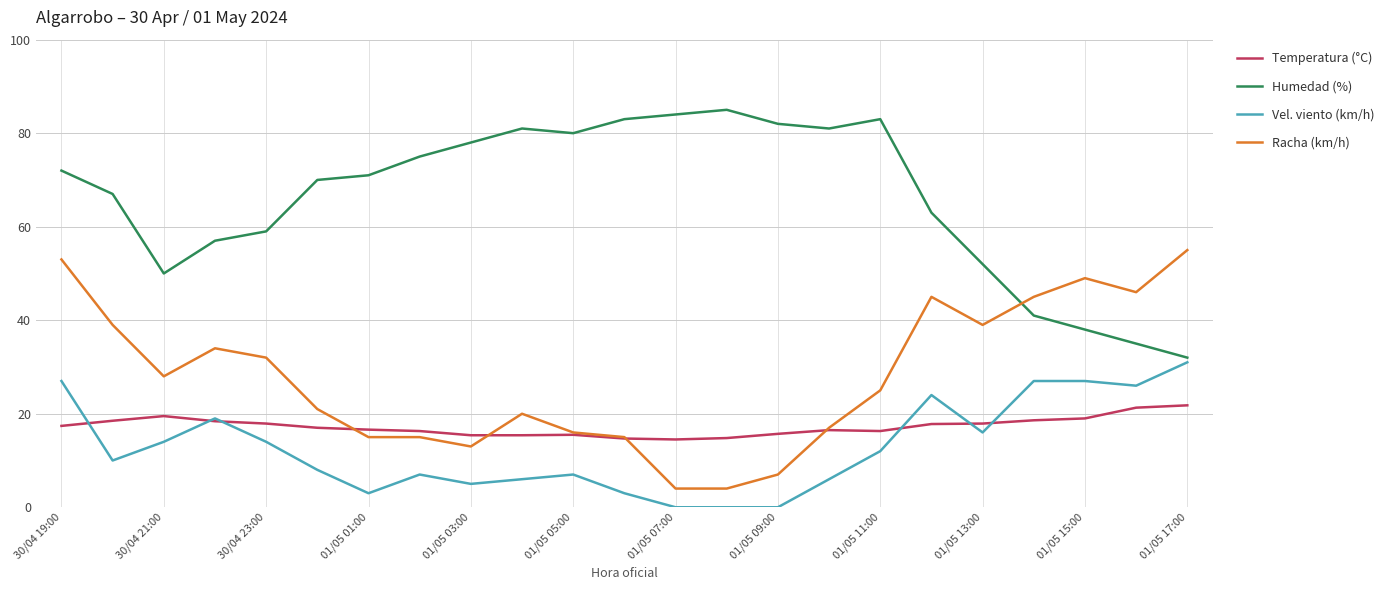

Which series has the largest total across all categories?

Humedad (%)